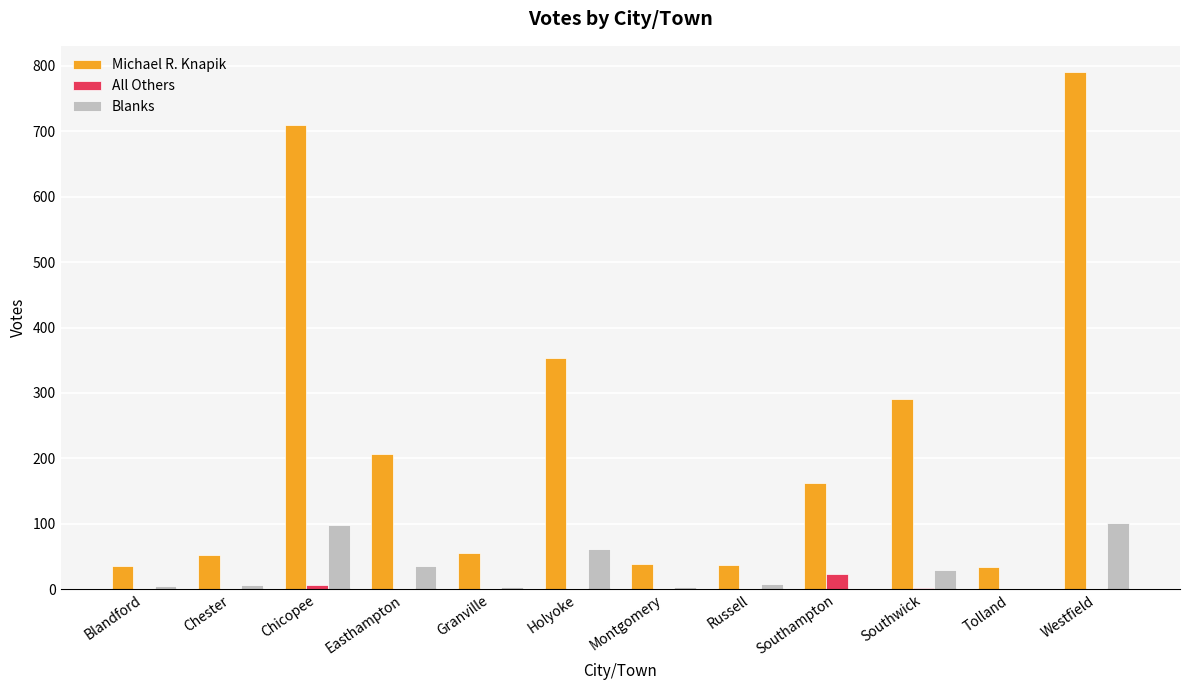

Are the bars horizontal?

No